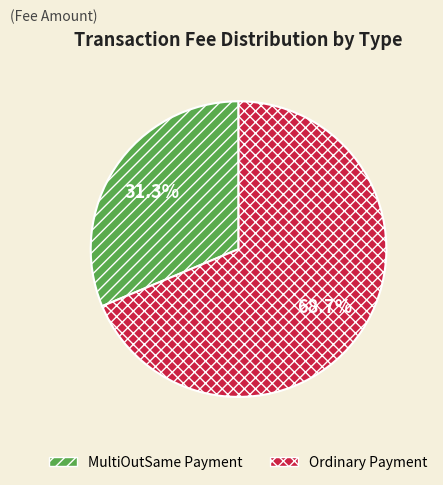

Is it true that Ordinary Payment is 69% of the pie?

True